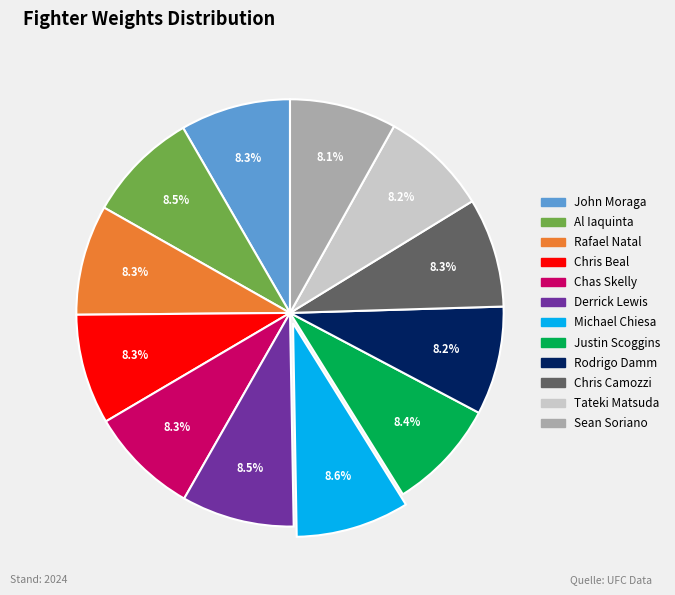

Do Justin Scoggins and Michael Chiesa together represent more than half of the pie?

No